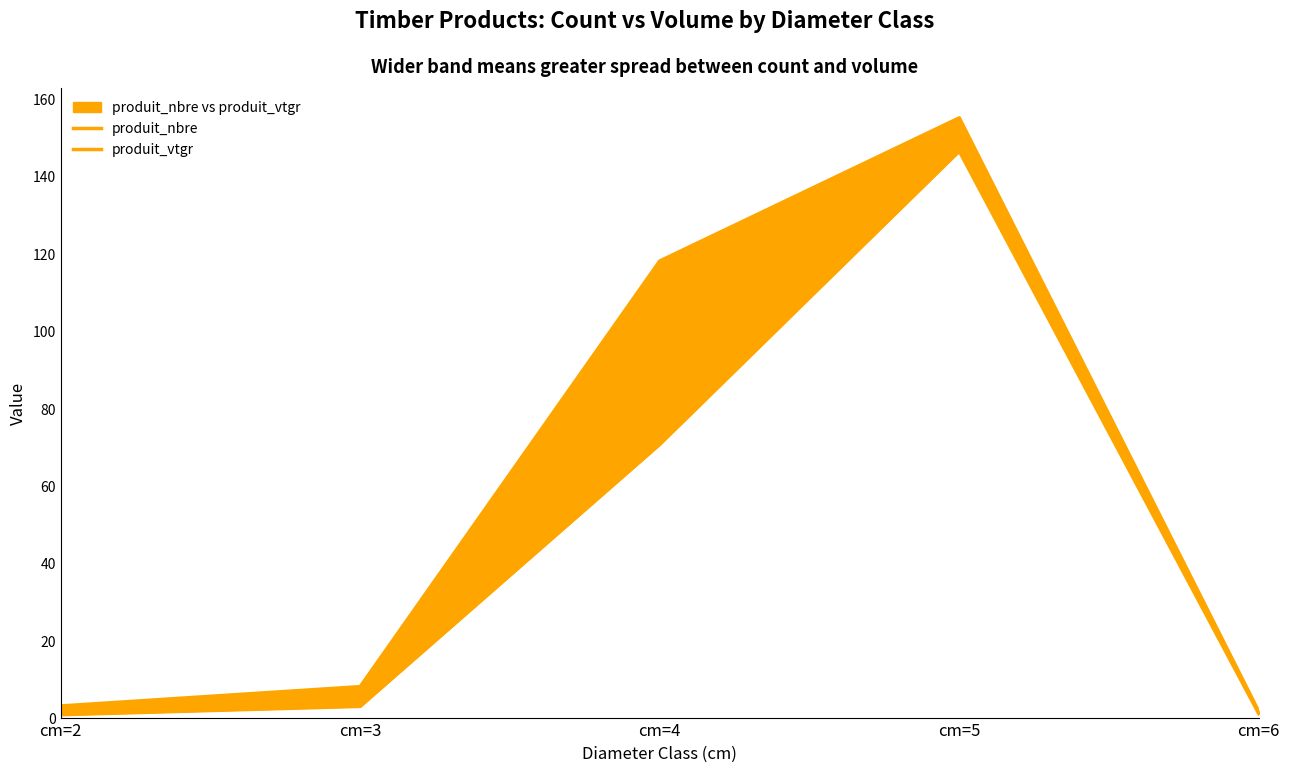

Reading left to right, what are all the values shown in this chart?

produit_nbre: 3.0	8.0	118.0	155.0	1.6
produit_vtgr: 0.7	2.9	70.6	146.4	1.0